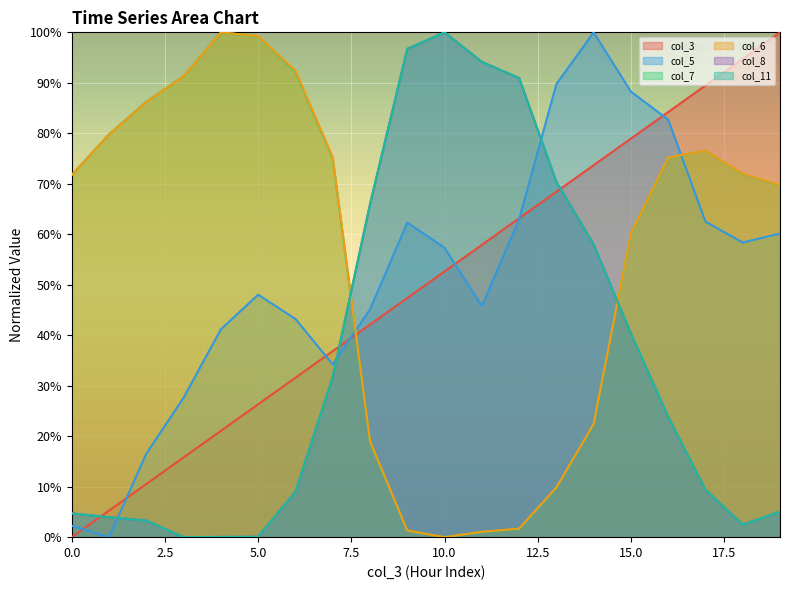

Rank the categories by col_11 value from lowest to highest.

3, 4, 5, 18, 2, 1, 0, 19, 6, 17, 16, 7, 15, 14, 8, 13, 12, 11, 9, 10